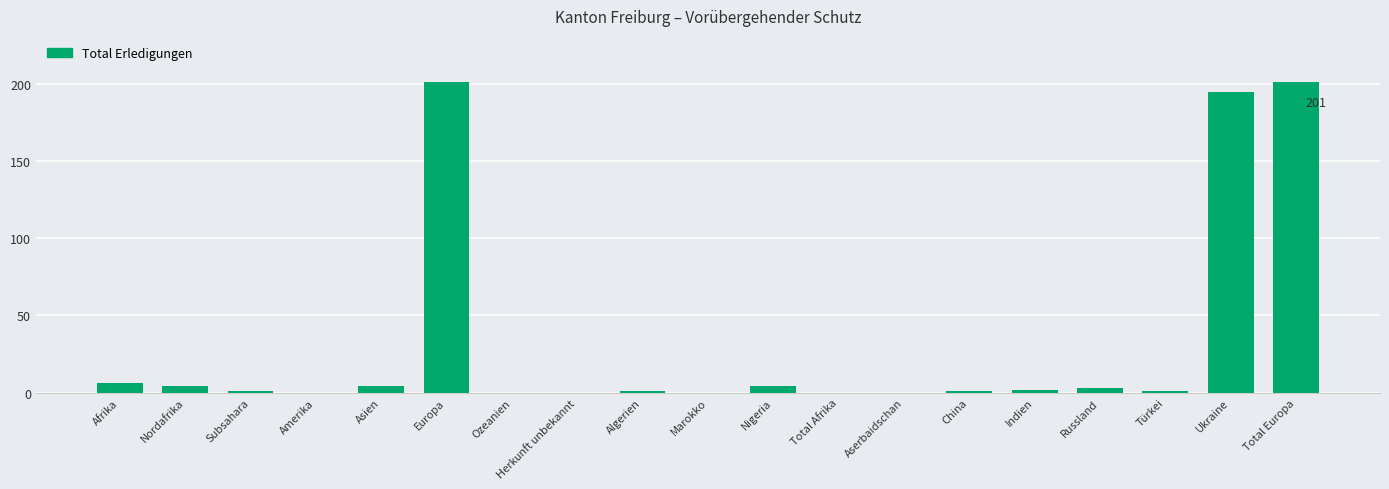

The value at Ozeanien is 98. True or false?

False